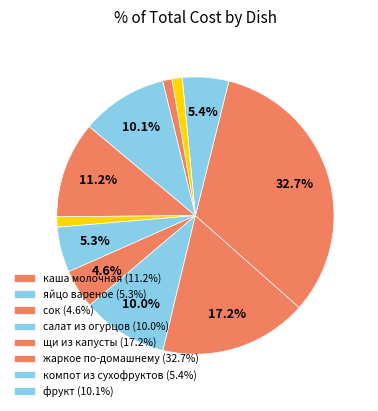

Count the number of slices in the pie.

11